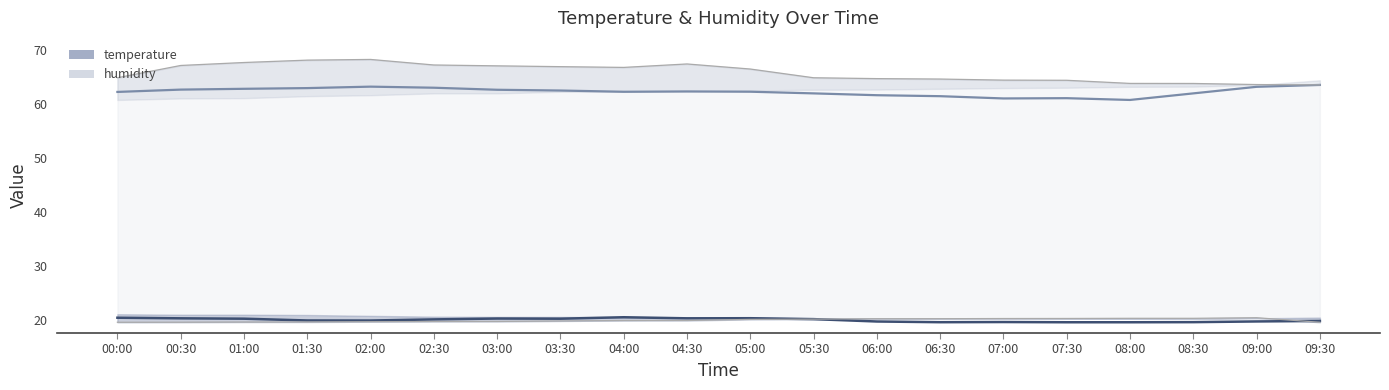

Reading left to right, transcribe all the data shown in this chart.

temperature: 00:00=20.4	00:30=20.3	01:00=20.2	01:30=19.9	02:00=19.9	02:30=20.1	03:00=20.2	03:30=20.2	04:00=20.5	04:30=20.3	05:00=20.3	05:30=20.1	06:00=19.7	06:30=19.5	07:00=19.6	07:30=19.5	08:00=19.5	08:30=19.6	09:00=19.7	09:30=19.8
temperature_lower: 00:00=19.5	00:30=19.5	01:00=19.6	01:30=19.6	02:00=19.6	02:30=19.7	03:00=19.7	03:30=19.8	04:00=19.9	04:30=19.9	05:00=20.1	05:30=20.1	06:00=20.2	06:30=20.2	07:00=20.2	07:30=20.2	08:00=20.3	08:30=20.3	09:00=20.4	09:30=19.5
humidity: 00:00=62.3	00:30=62.7	01:00=62.9	01:30=63.0	02:00=63.3	02:30=63.1	03:00=62.7	03:30=62.5	04:00=62.3	04:30=62.4	05:00=62.3	05:30=62.0	06:00=61.7	06:30=61.5	07:00=61.1	07:30=61.1	08:00=60.8	08:30=62.0	09:00=63.2	09:30=63.6
humidity_upper: 00:00=64.9	00:30=67.2	01:00=67.7	01:30=68.2	02:00=68.3	02:30=67.3	03:00=67.1	03:30=67.0	04:00=66.8	04:30=67.5	05:00=66.5	05:30=64.9	06:00=64.8	06:30=64.7	07:00=64.5	07:30=64.4	08:00=63.9	08:30=63.9	09:00=63.6	09:30=63.6